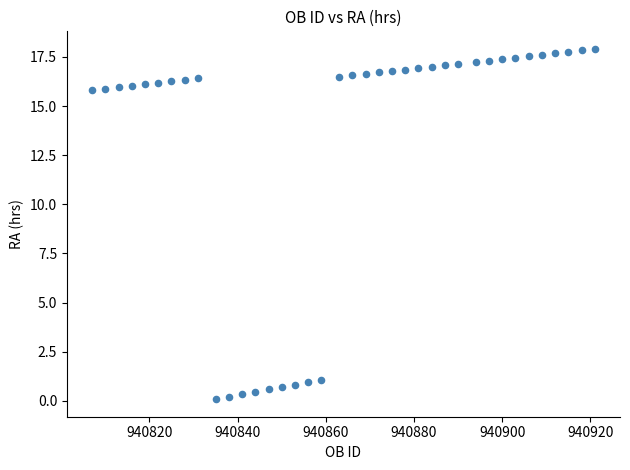

What is the range of X values (max minus min)?

114.0